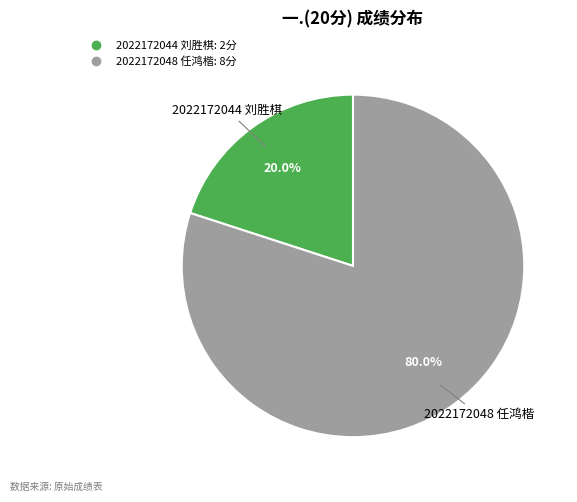

Does 2022172048 任鸿楷 account for over 50% of the chart?

Yes